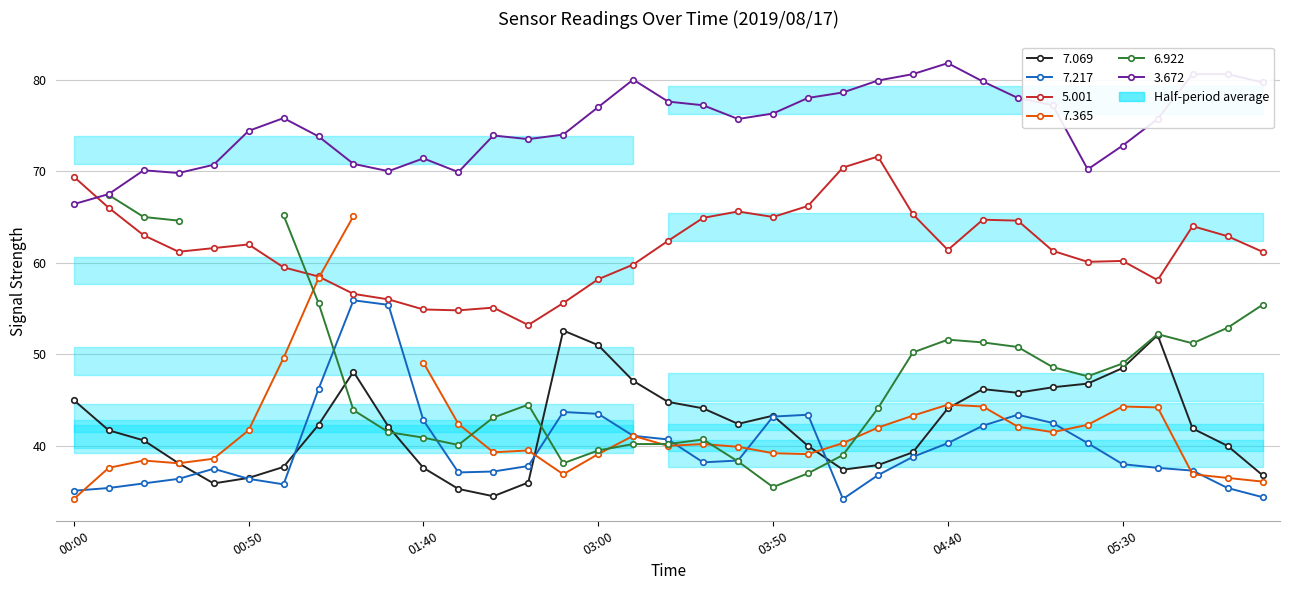

True or false: 7.069 and 5.001 cross at least once.

False